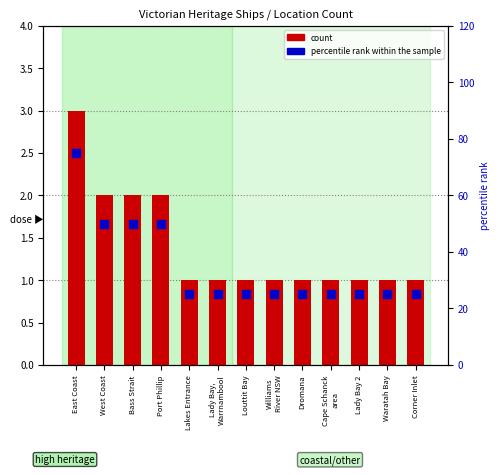

Is the value of percentile rank within the sample at Waratah Bay greater than the value of count at Lady Bay 2?

Yes